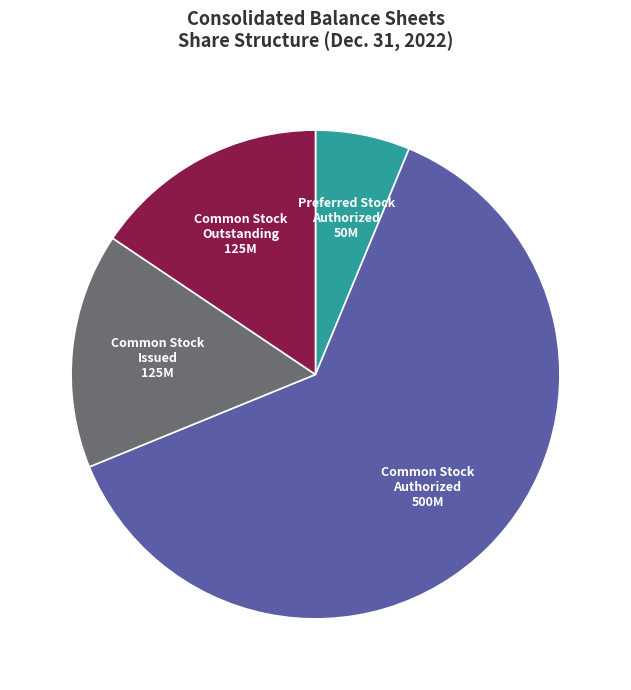

What is the smallest slice in the pie chart?

Preferred Stock Authorized